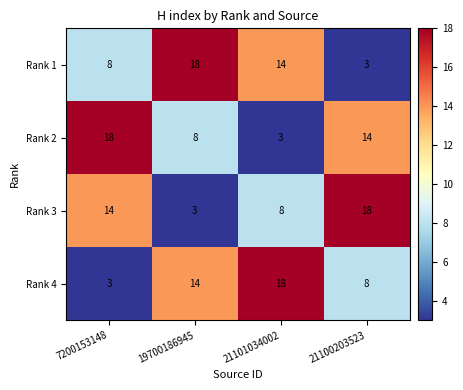

Where does the Rank 1 series first go above 14?

19700186945